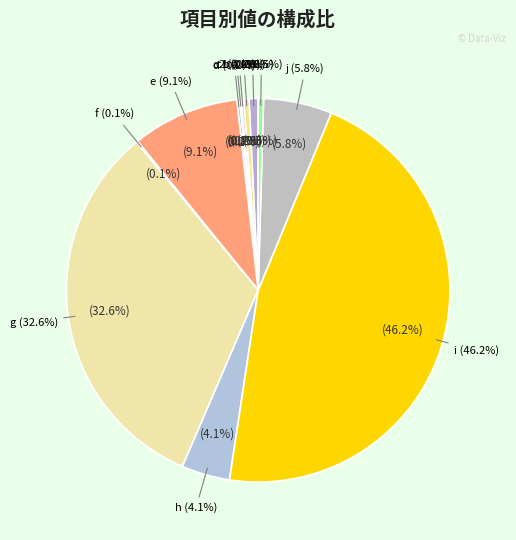

Which has a higher value, c1 or f?

c1